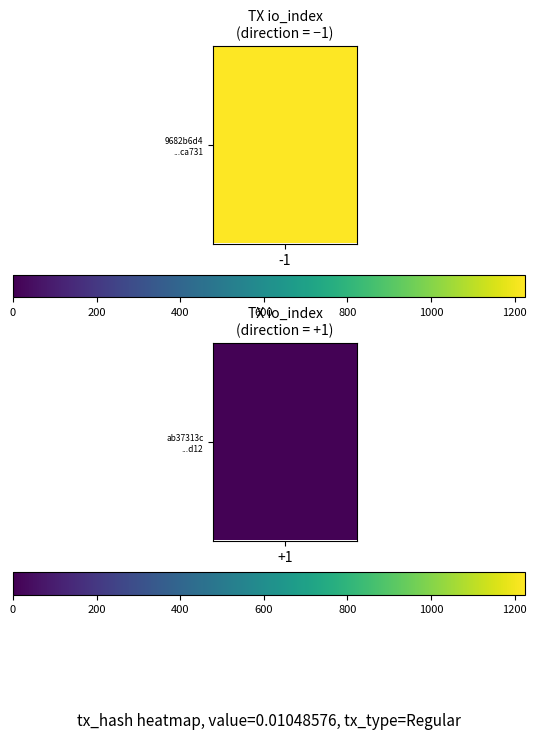

Count the number of data series in this chart.

2